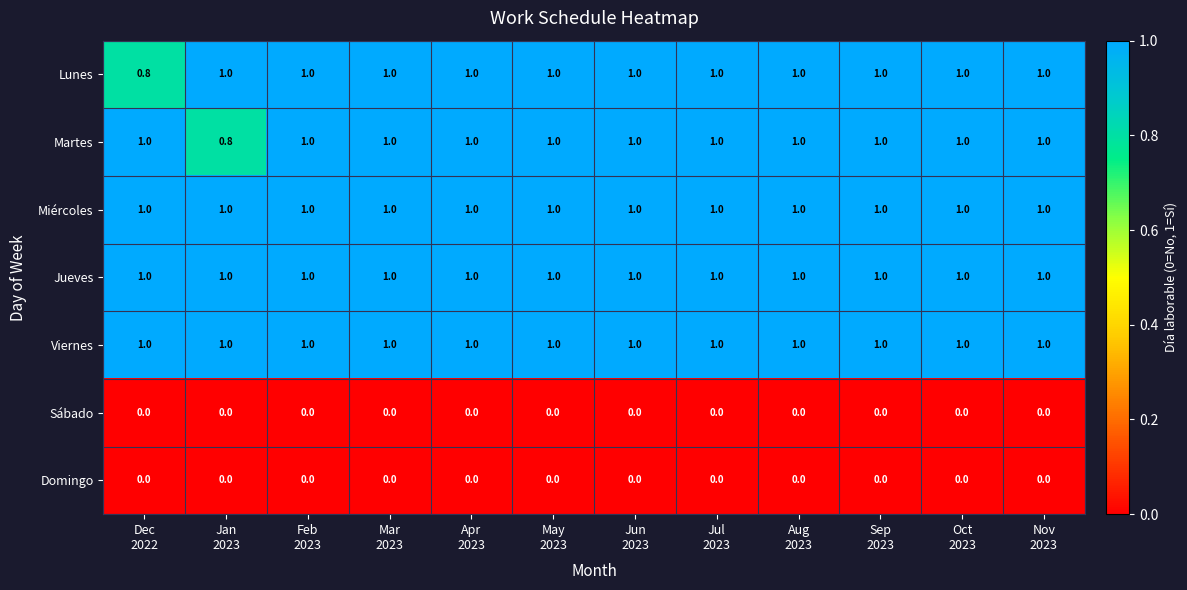

What is the lowest value of the Lunes series?

0.8